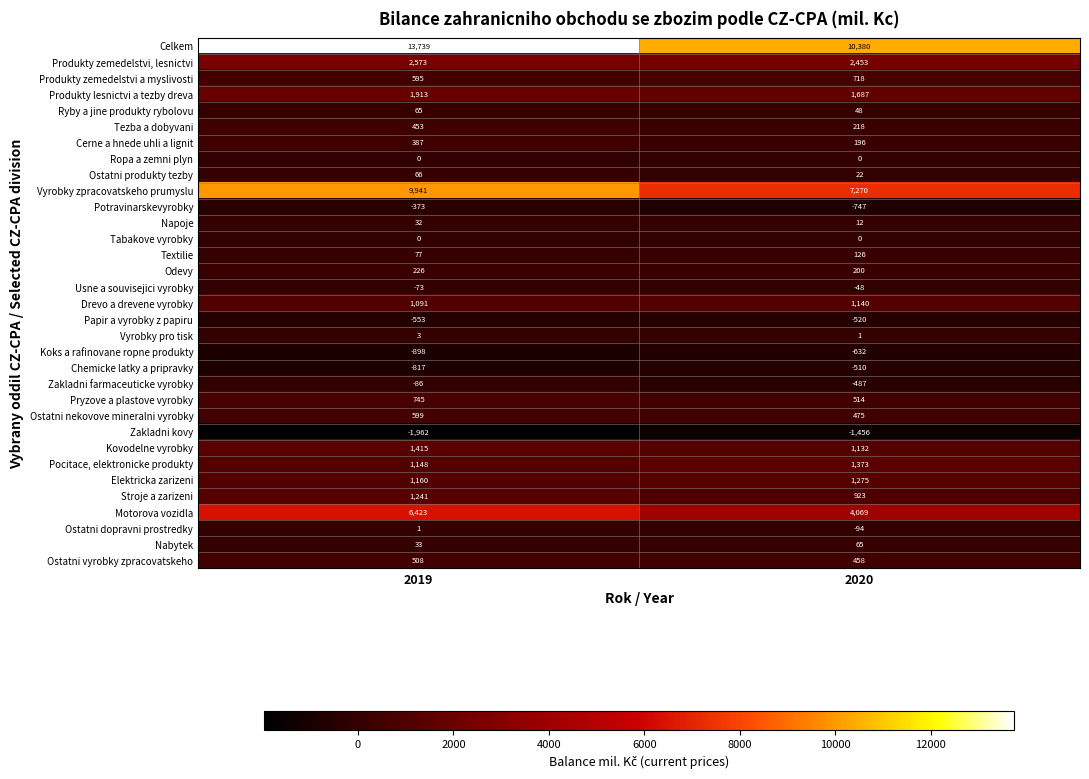

What is the difference between the highest and lowest values at 2019?

15701